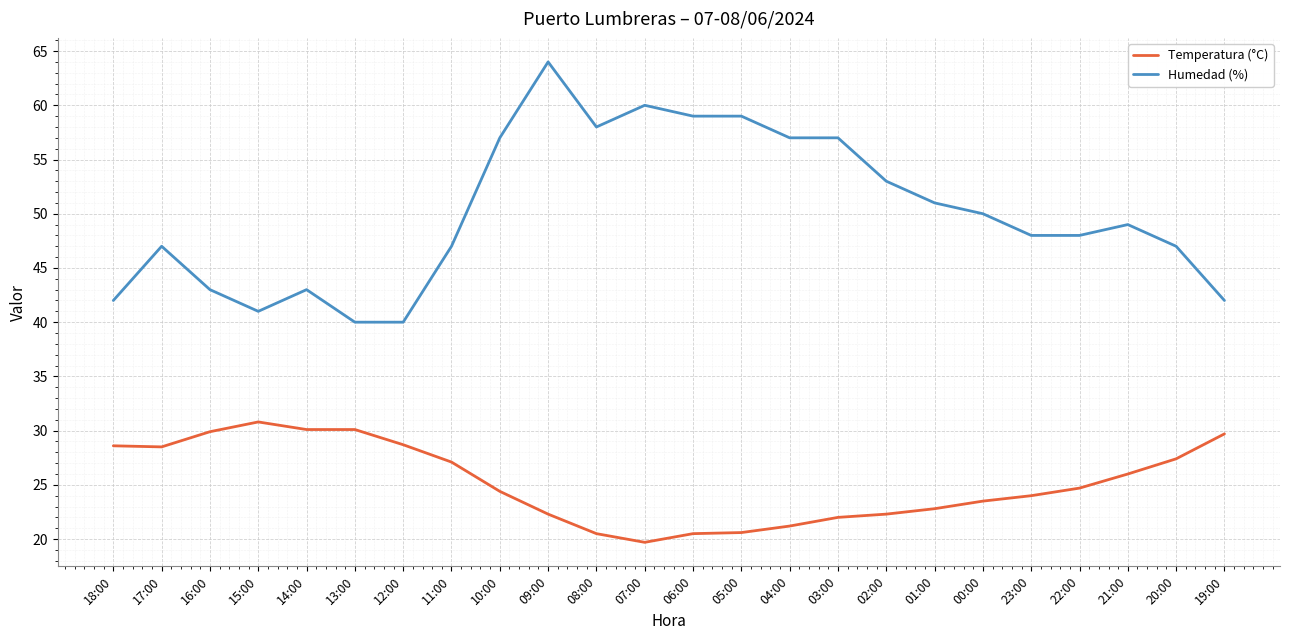

Which category has the highest value across all series?

09:00